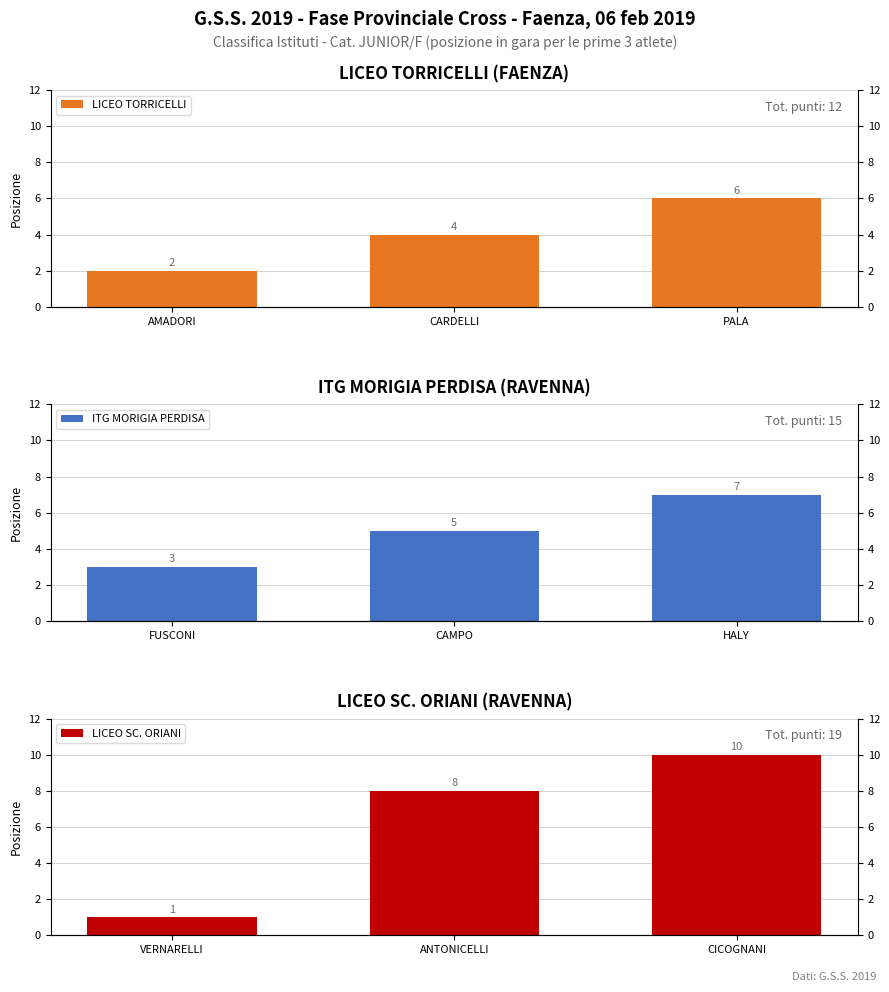

What is the minimum value for ITG MORIGIA PERDISA?

3